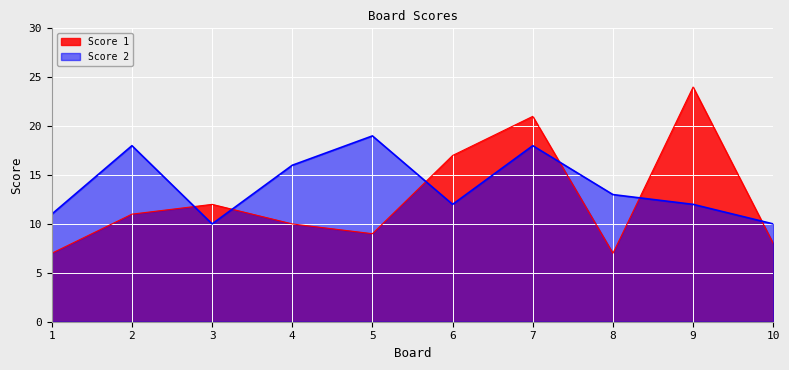

How many data points does each series have?

10